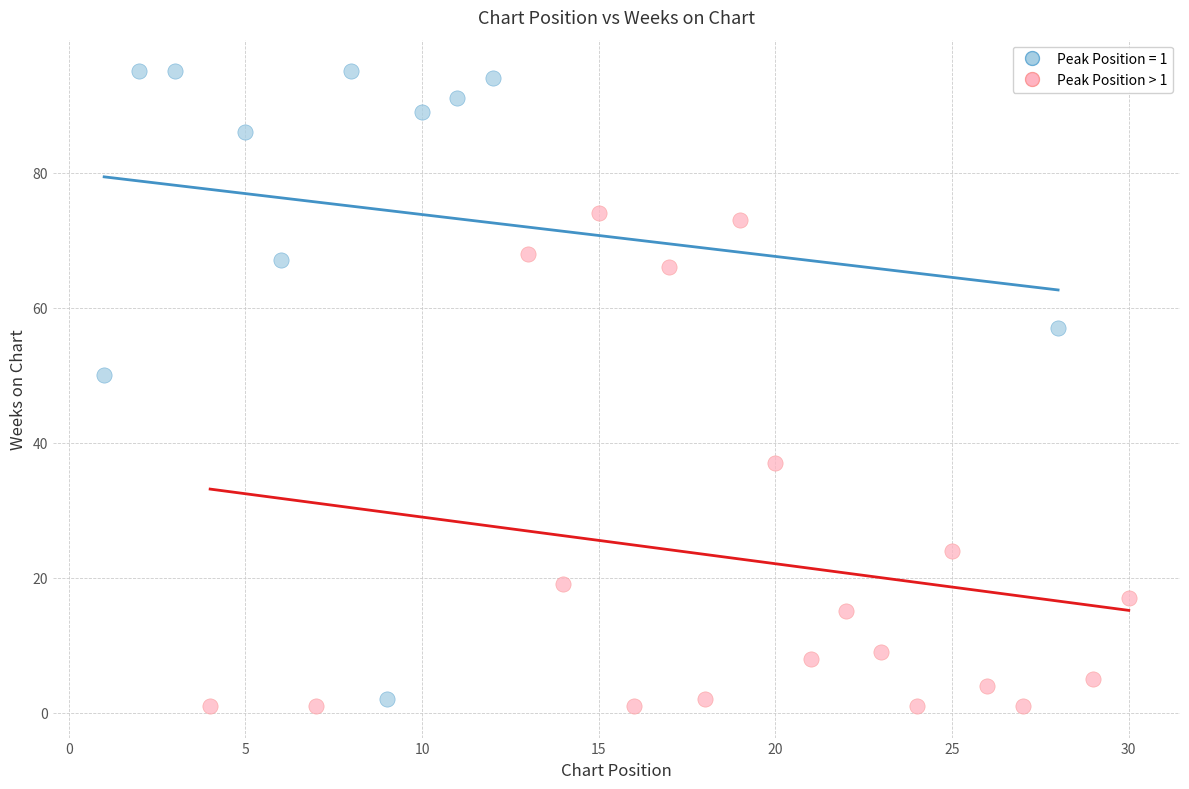

Which series reaches the maximum Y coordinate?

Peak Position = 1